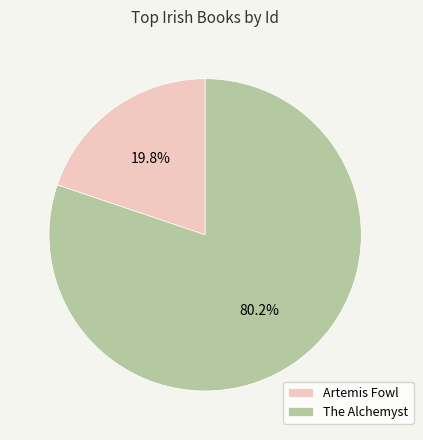

To the nearest percent, what portion does The Alchemyst represent?

80%